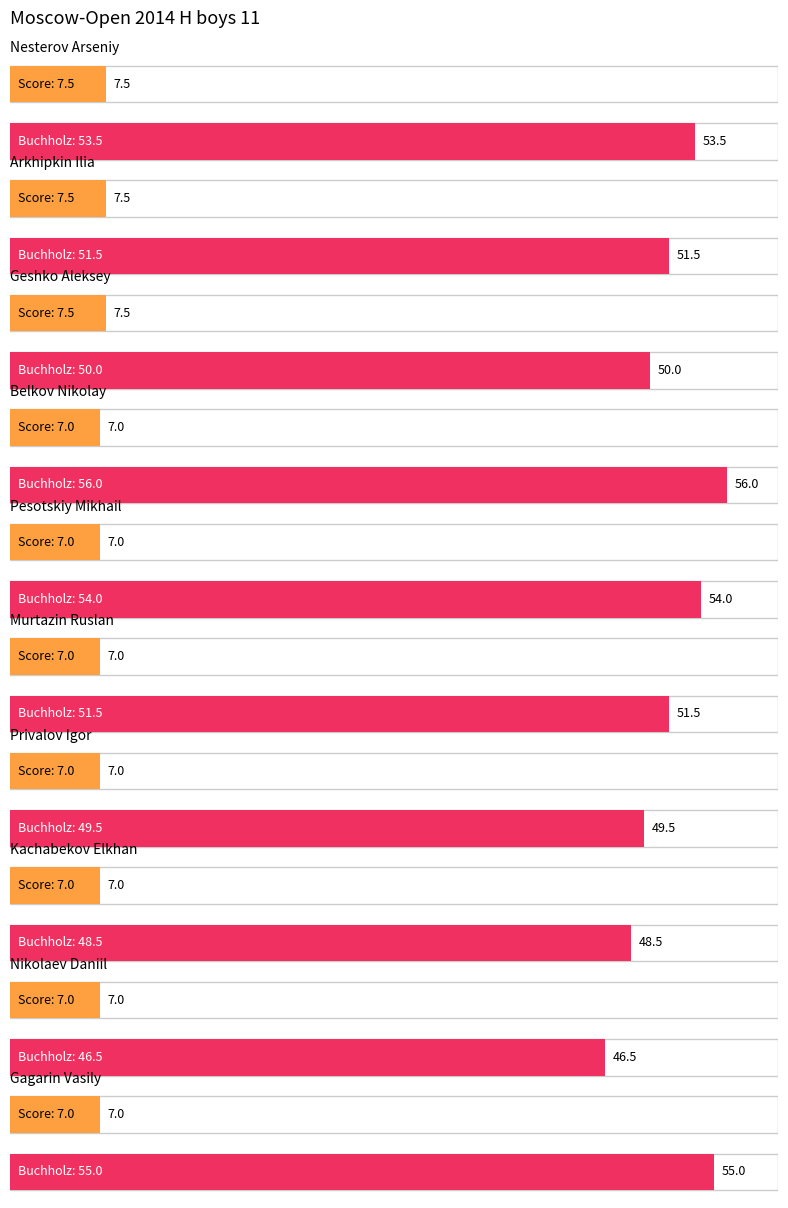

Where does the Maximum utilization series first go above 51?

Nesterov Arseniy